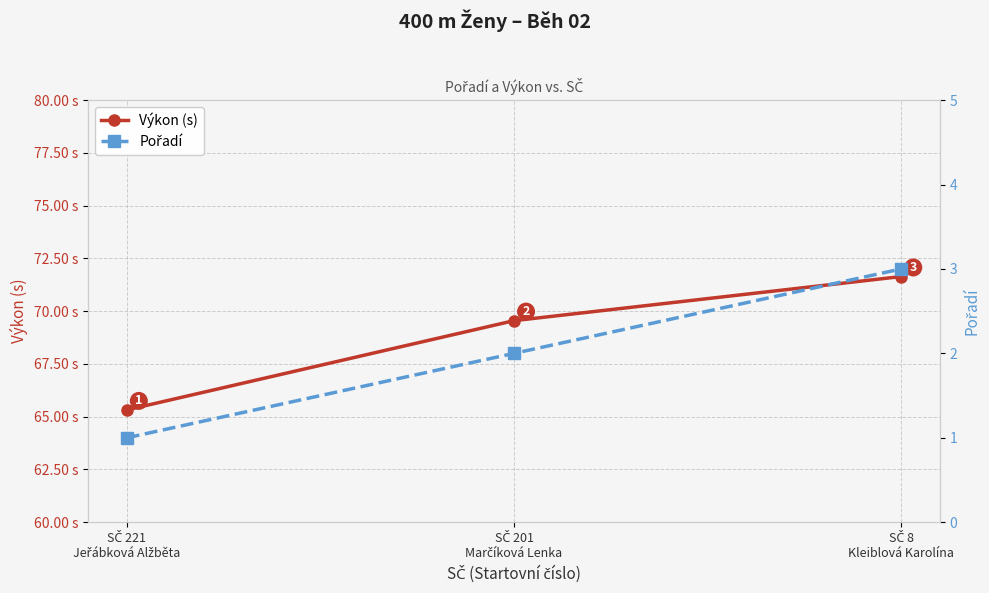

What is the smallest value displayed?

1.0